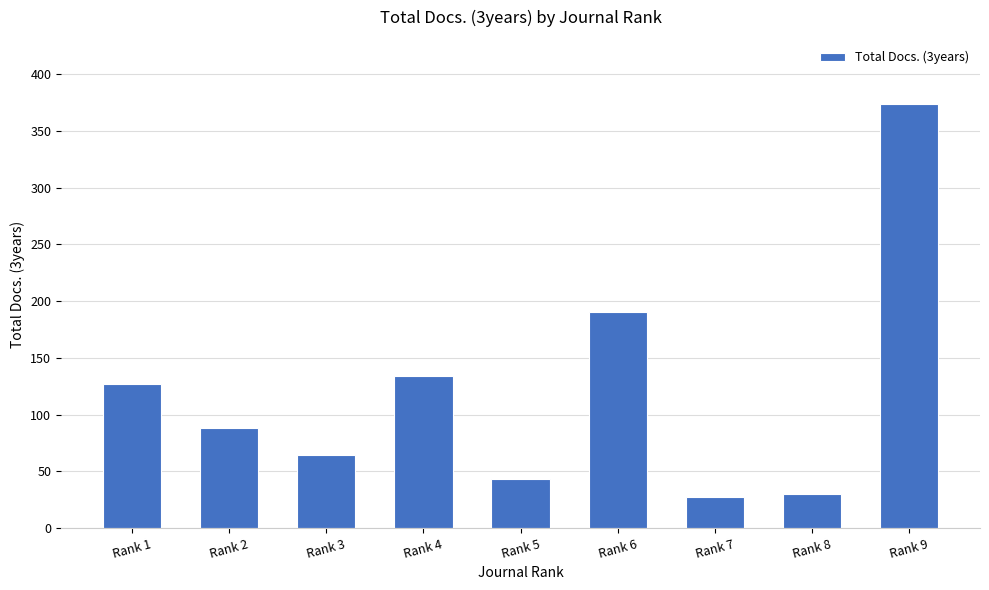

What is the average value?

120